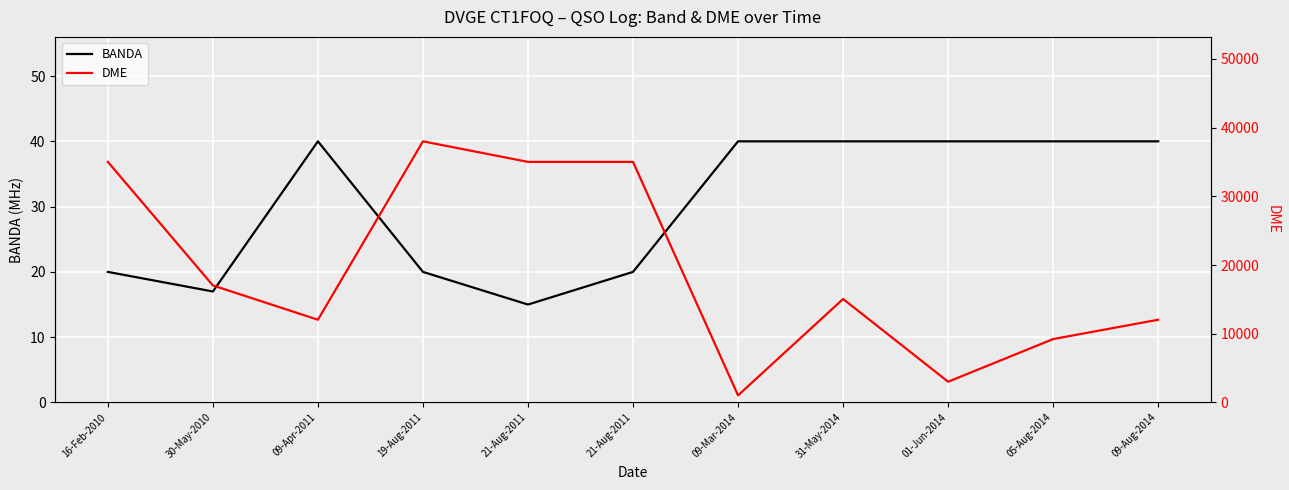

What is the value of the DME point at the 1st from the left?

35019